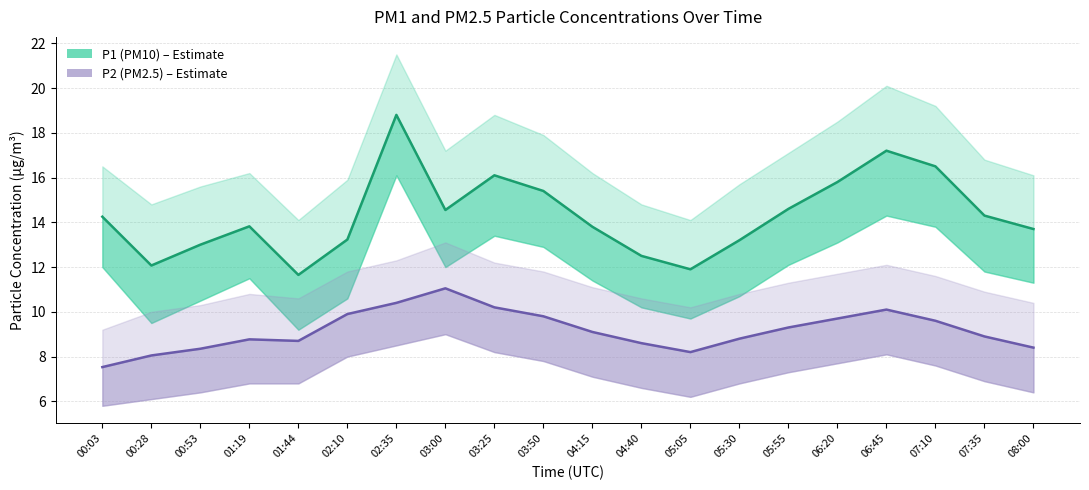

At which label does P2 (PM2.5) first exceed 9?

02:10